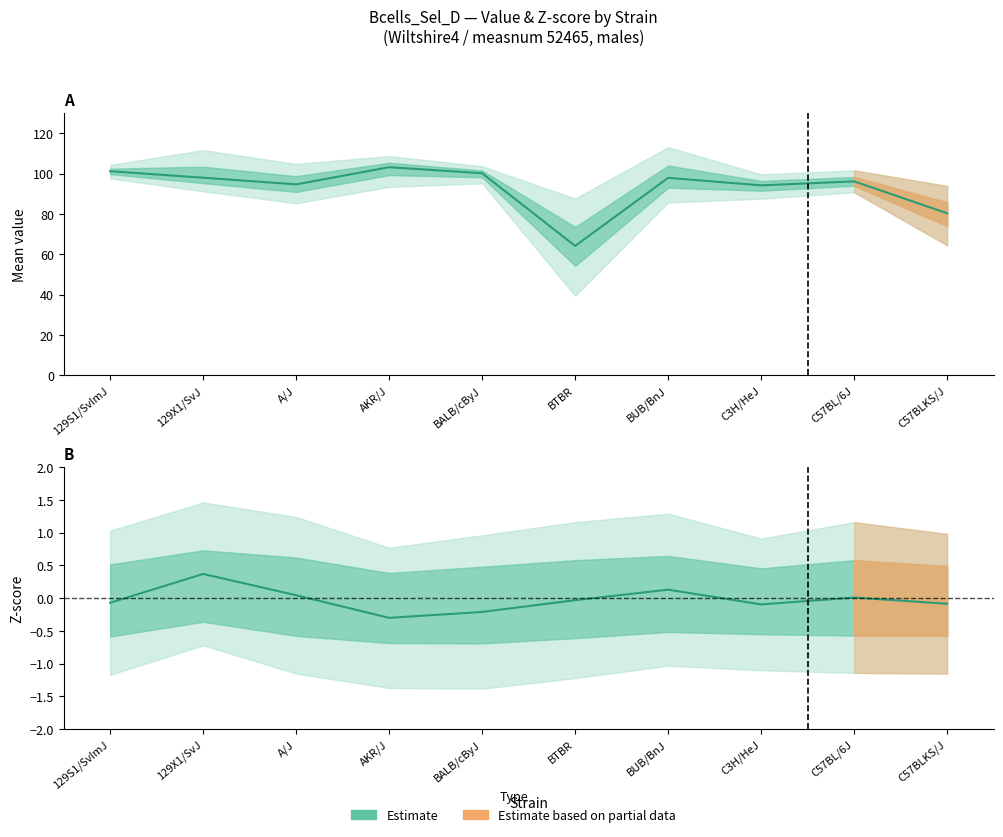

Which series has the largest range (max minus min)?

Mean value